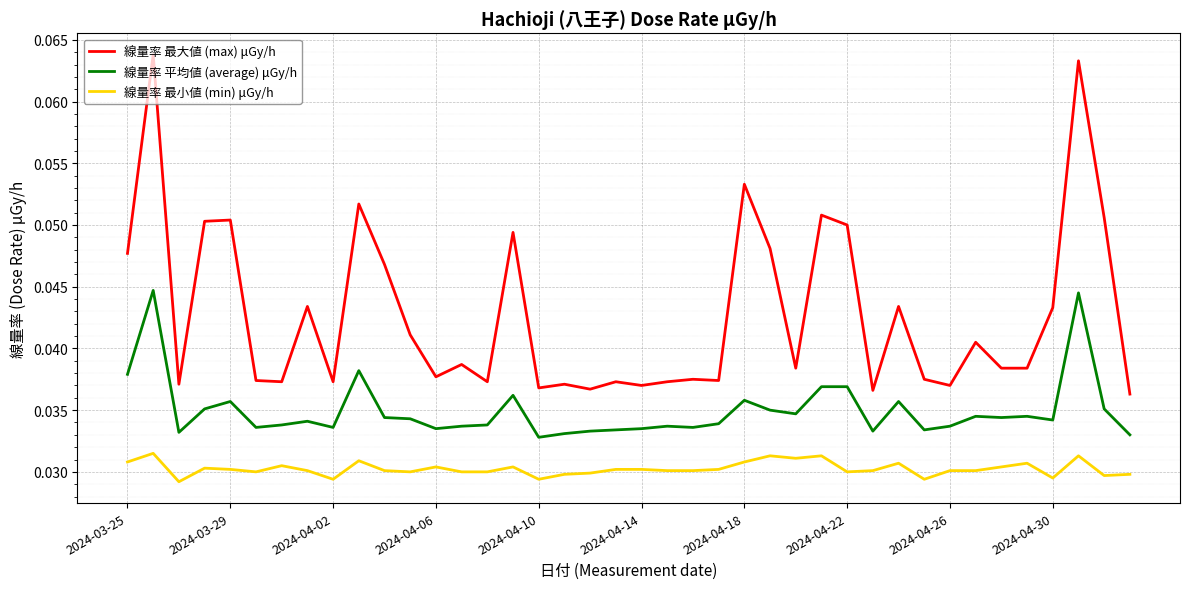

What are all the series names shown in the legend?

線量率 最大値 (max) μGy/h, 線量率 平均値 (average) μGy/h, 線量率 最小値 (min) μGy/h